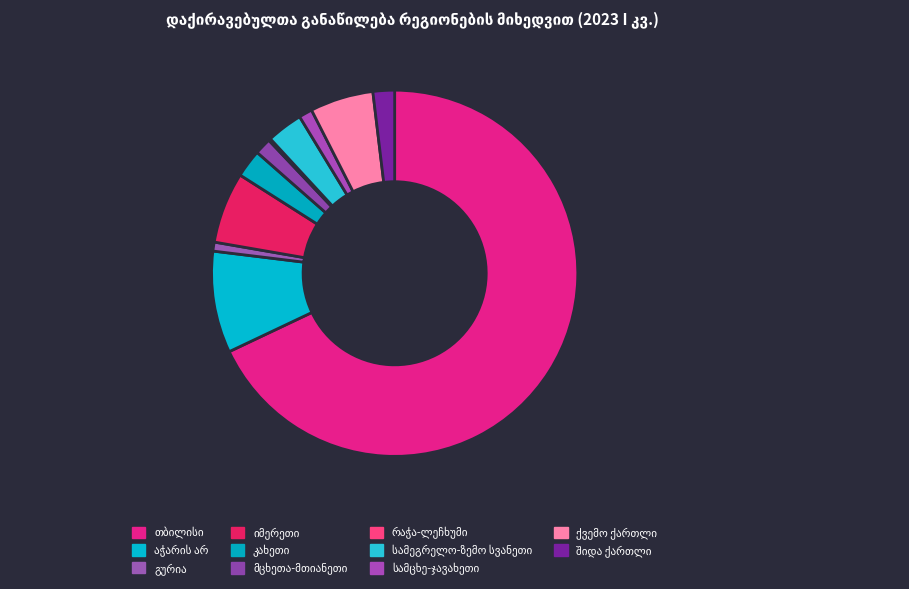

To the nearest percent, what is the average slice percentage?

9%